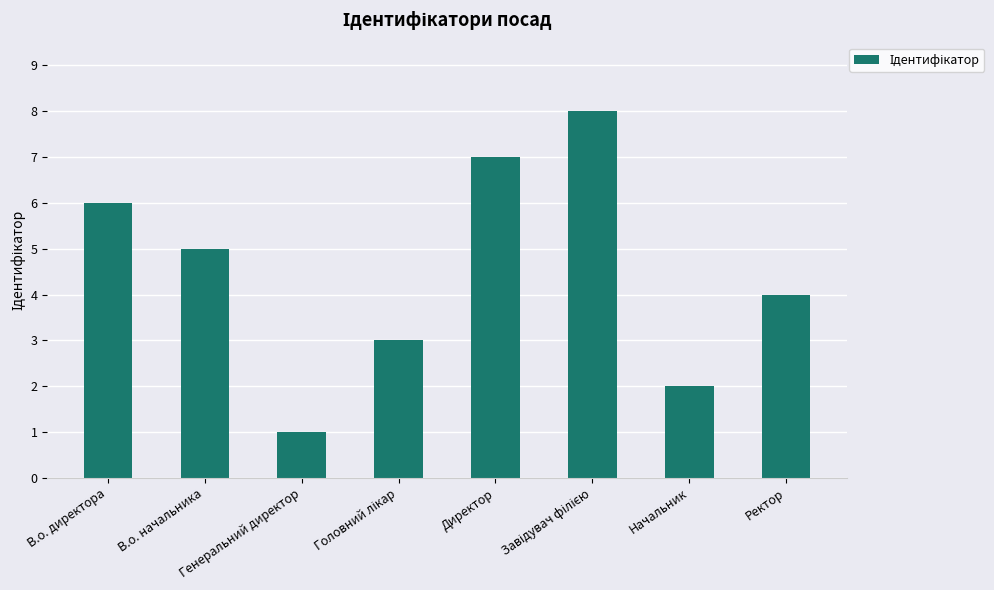

How many distinct data groups are displayed?

1